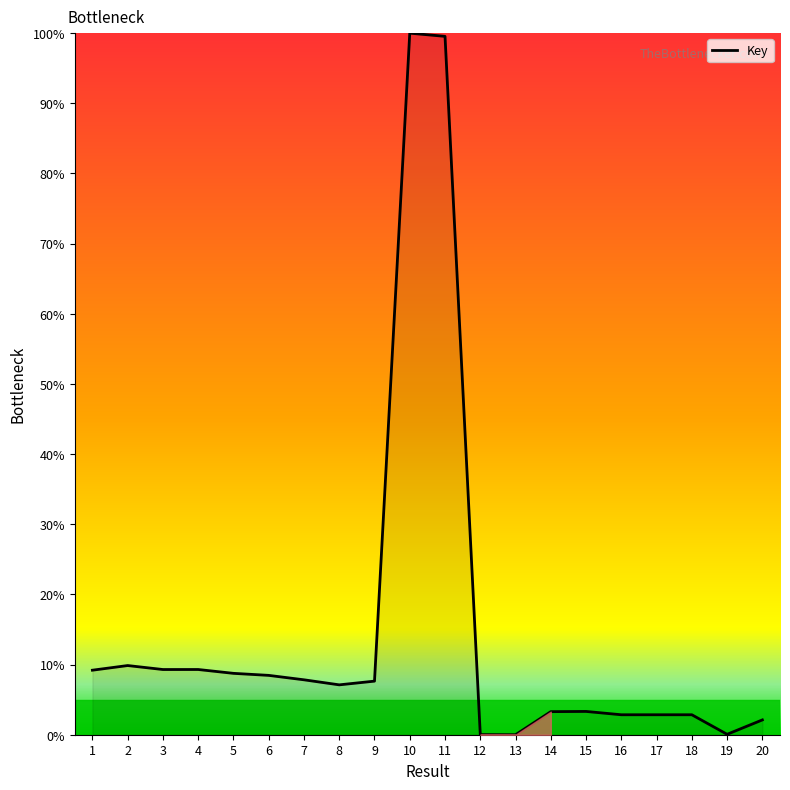

What is the maximum value shown in the chart?

100.0